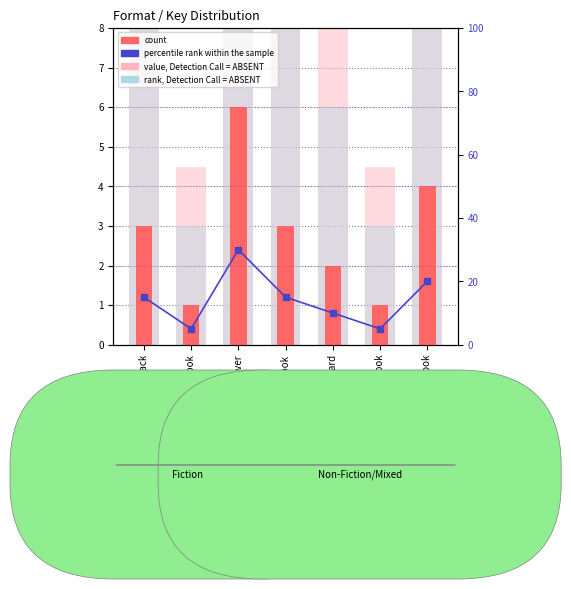

Where does the percentile rank within the sample series first go above 15?

Hardcover